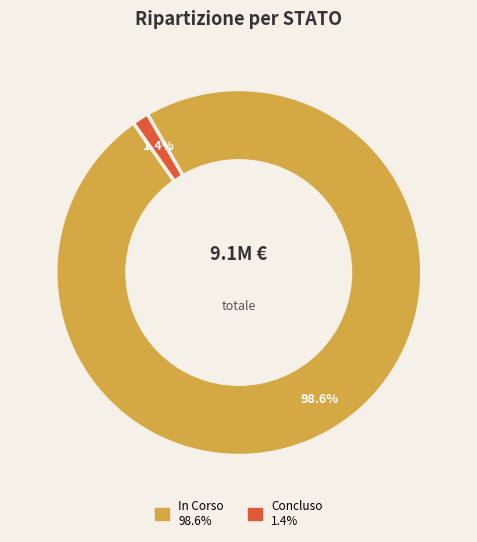

Does any single category account for the majority?

Yes